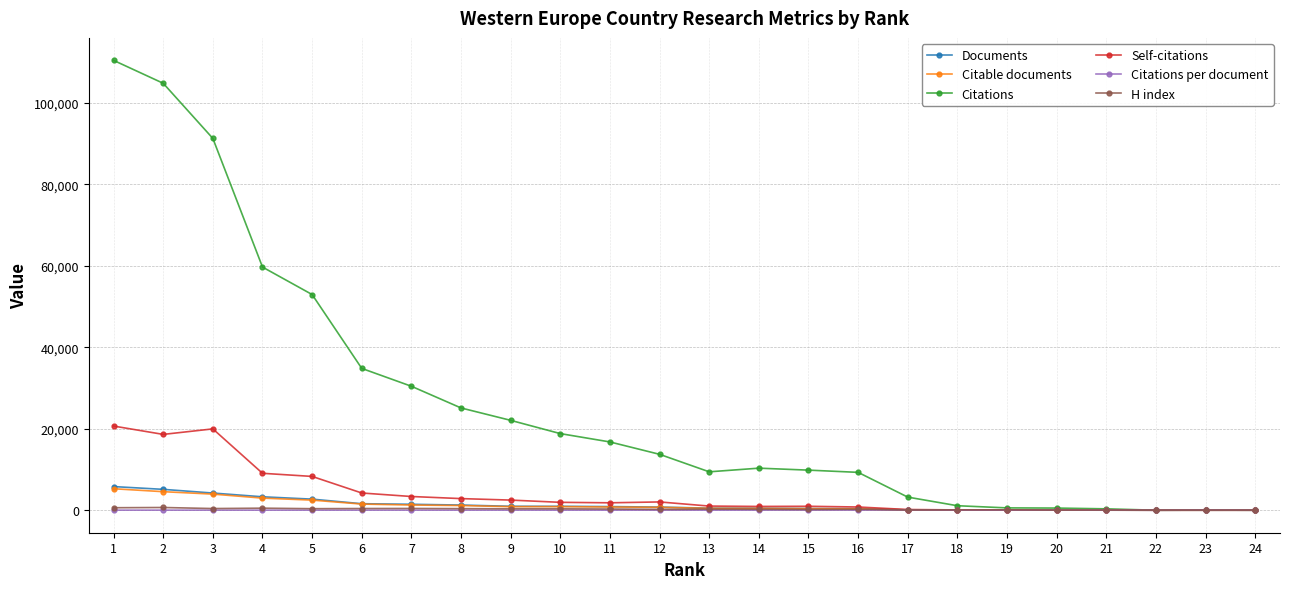

True or false: Self-citations has more than 0 interior local peaks.

True